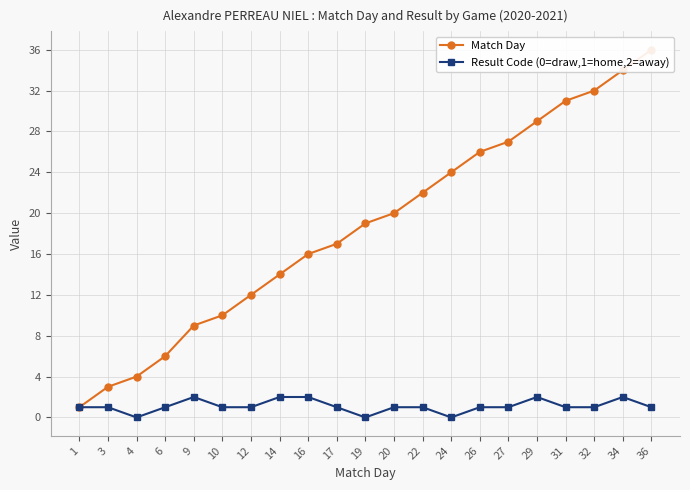

At which category is the sum across all series the highest?

36